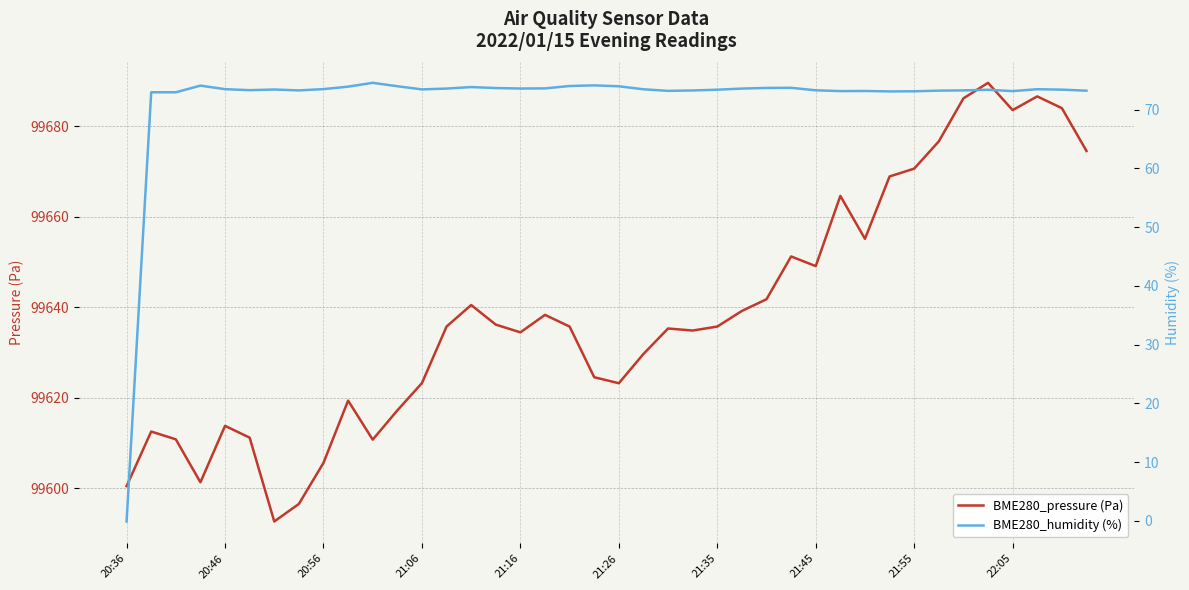

What is the maximum value for BME280_pressure (Pa)?

99689.6